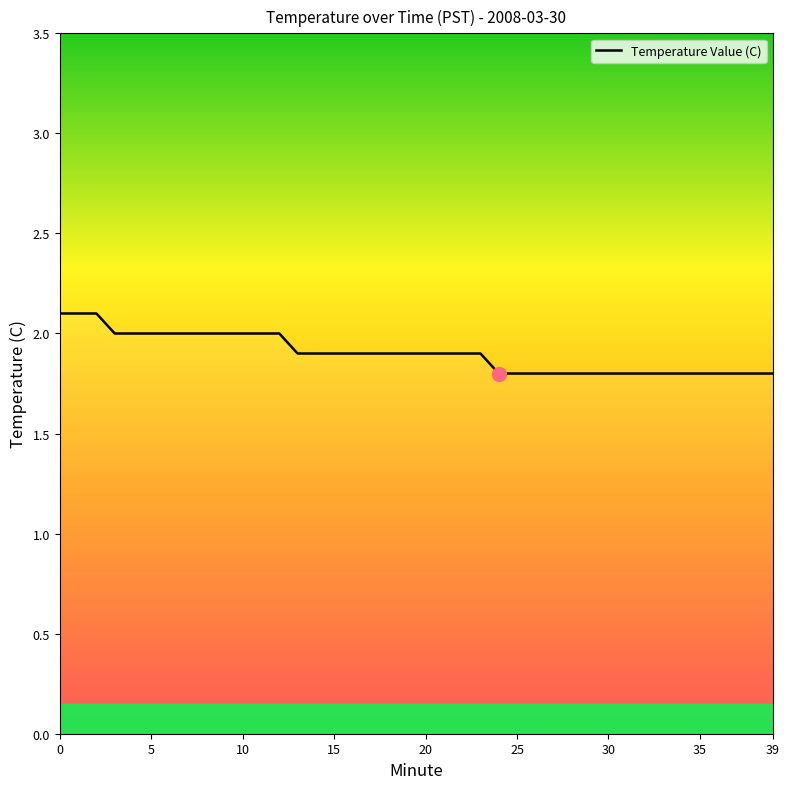

What is the maximum value shown in the chart?

2.1